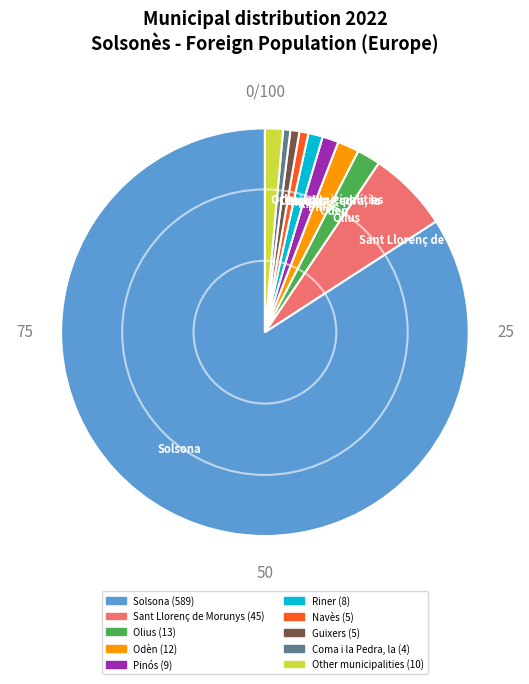

Is it true that Sant Llorenç de Morunys is 6% of the pie?

True